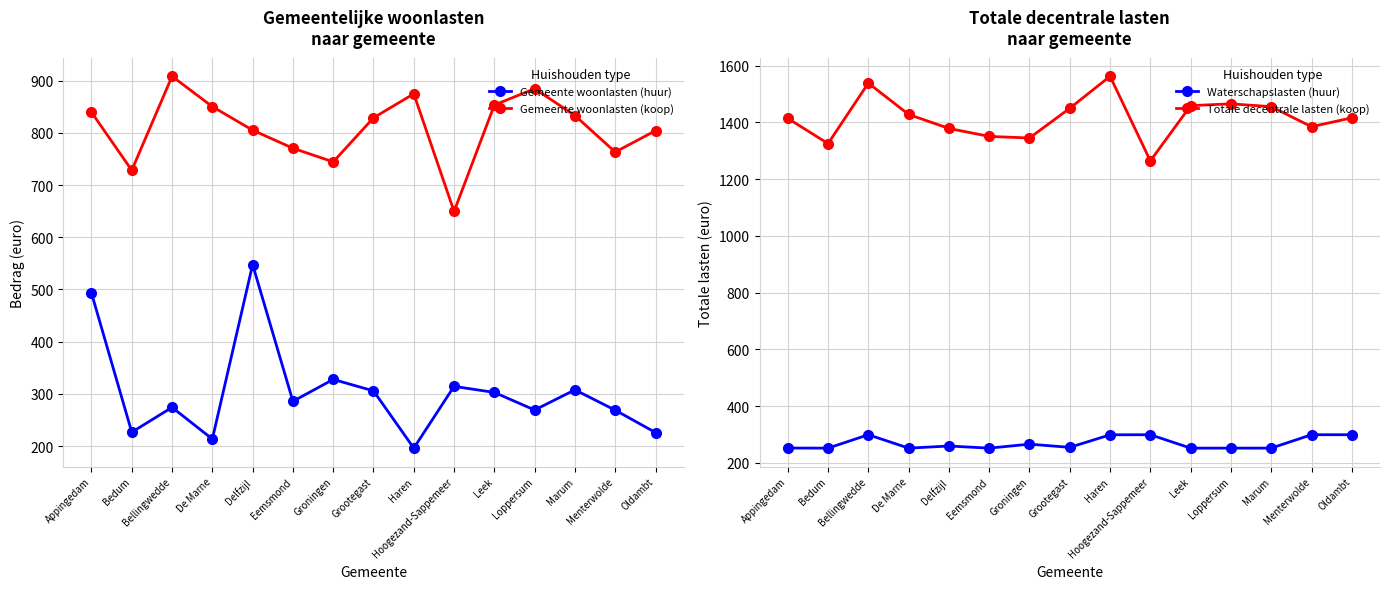

What is the value of the Waterschapslasten (huur) point at the 5th from the left?

259.2